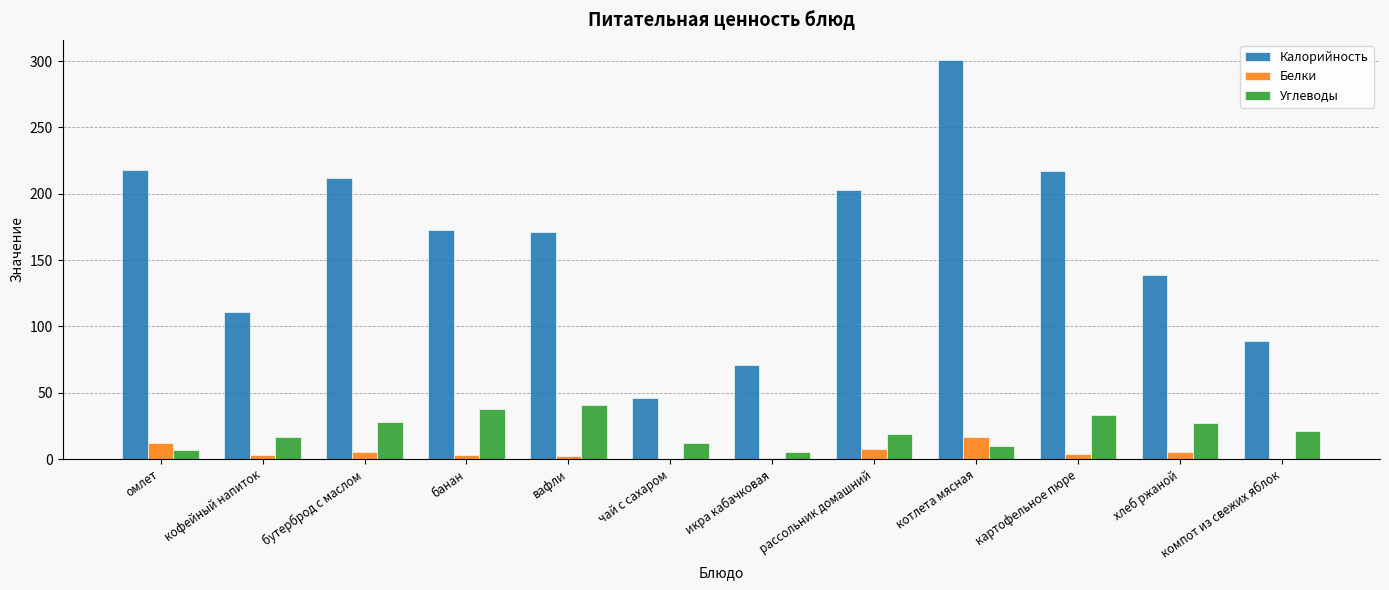

Which category has the highest value across all series?

котлета мясная